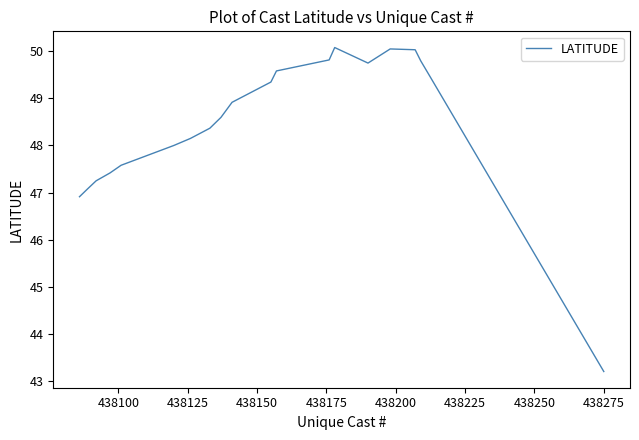

What is the maximum value shown in the chart?

50.1